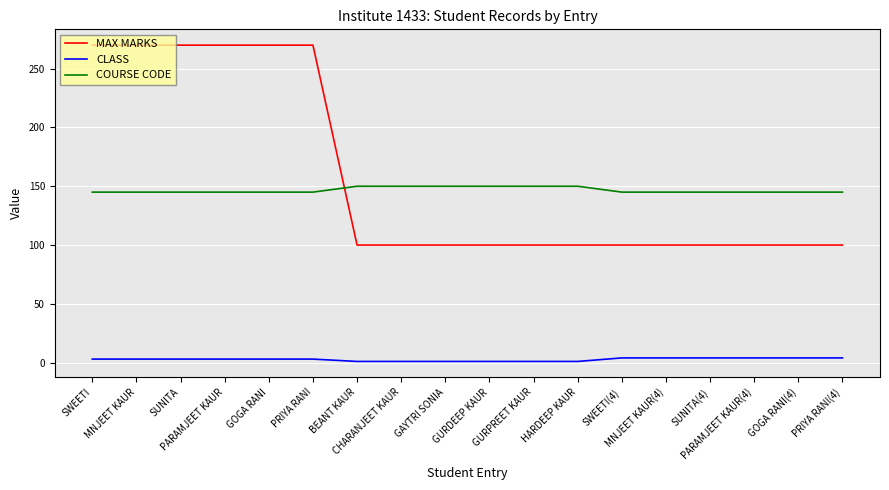

Count the number of categories in the chart.

18